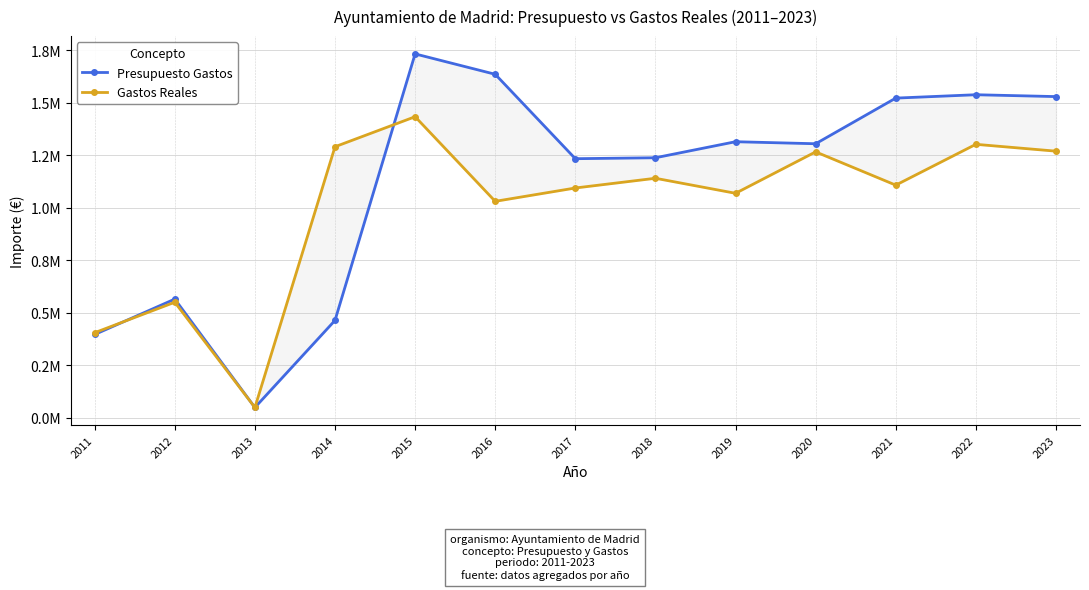

What is the value of the Gastos Reales point at the 10th from the left?

1266954.2